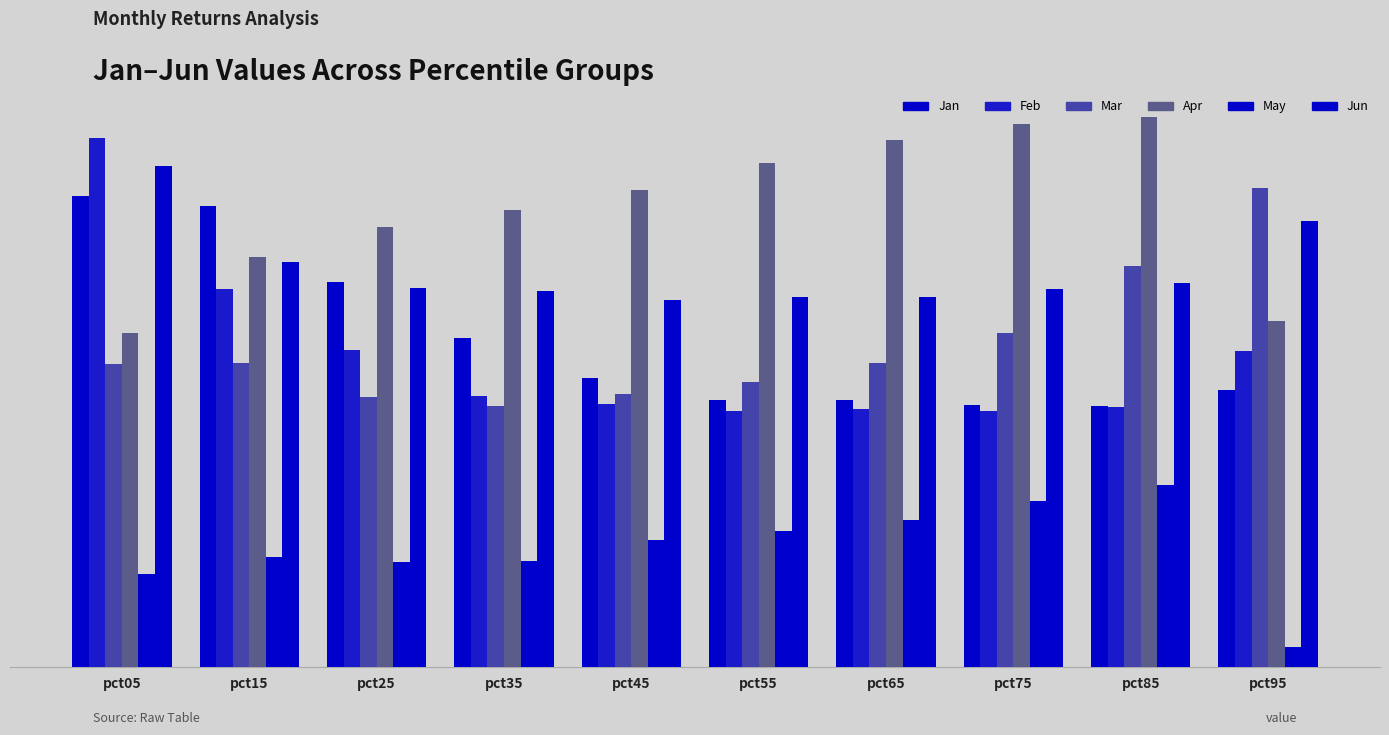

The value of Feb at pct05 is 0.9. True or false?

False